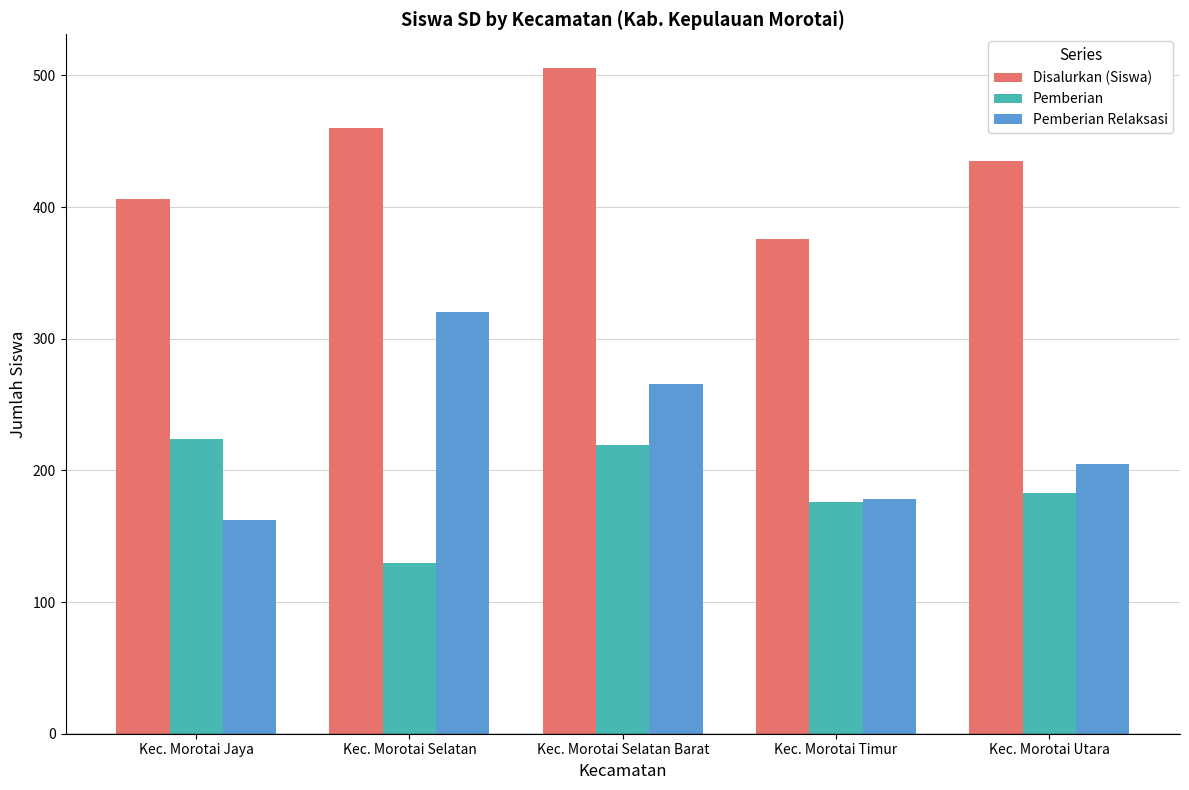

List the series in order of their peak value, lowest first.

Pemberian, Pemberian Relaksasi, Disalurkan (Siswa)